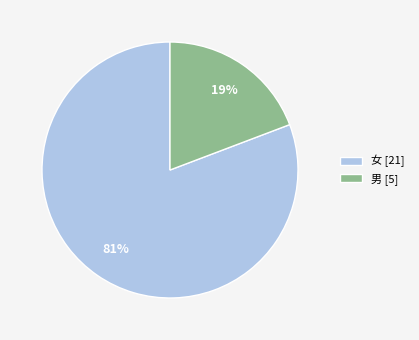

Between 男 and 女, which is larger?

女